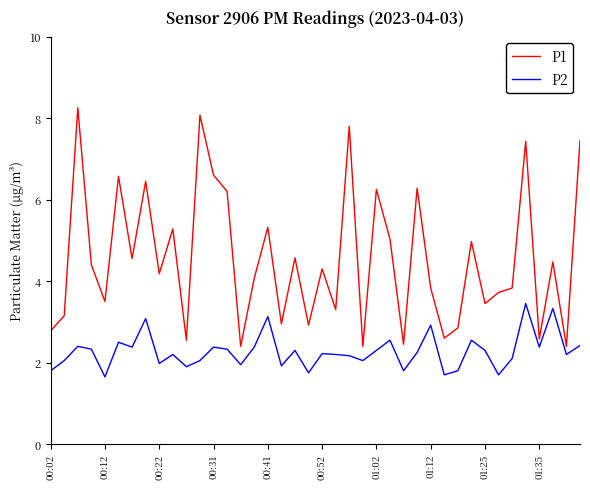

How many values in the P1 series are below 4?

18